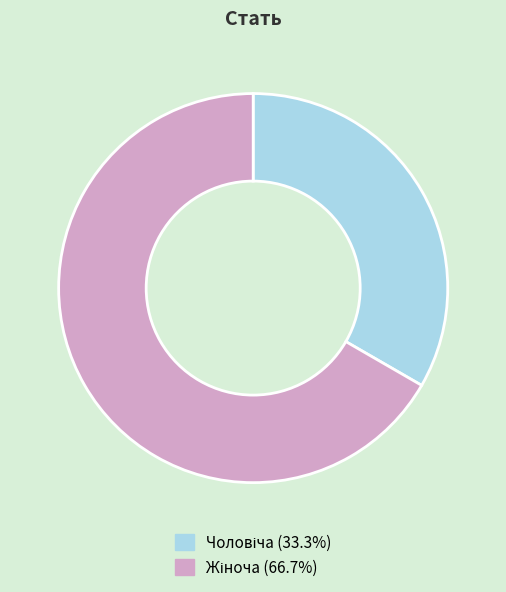

Is there any slice that represents more than half of the pie?

Yes